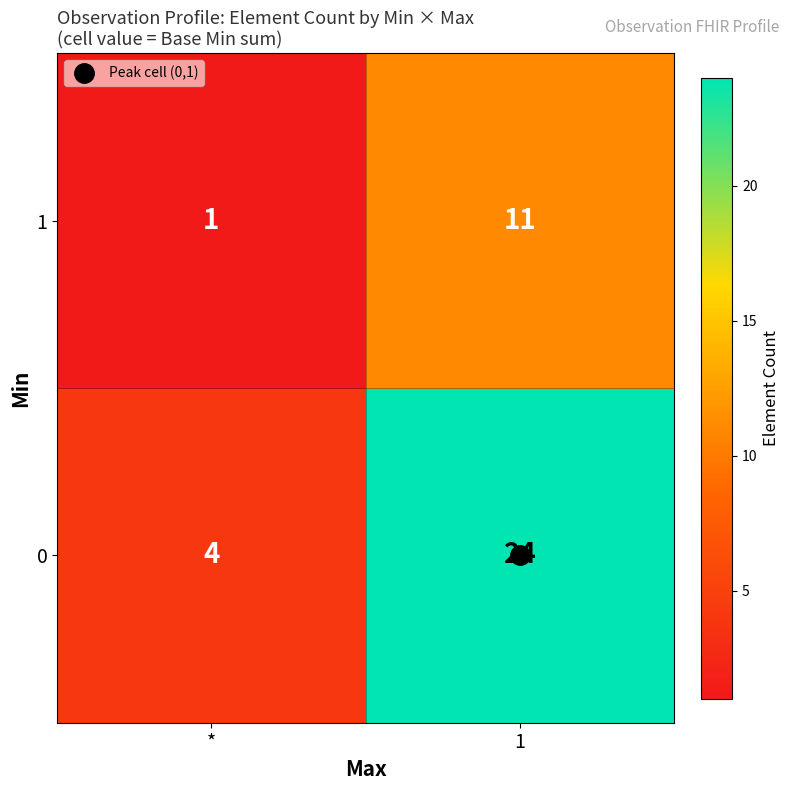

Rank the series at * from lowest to highest value.

1, 0